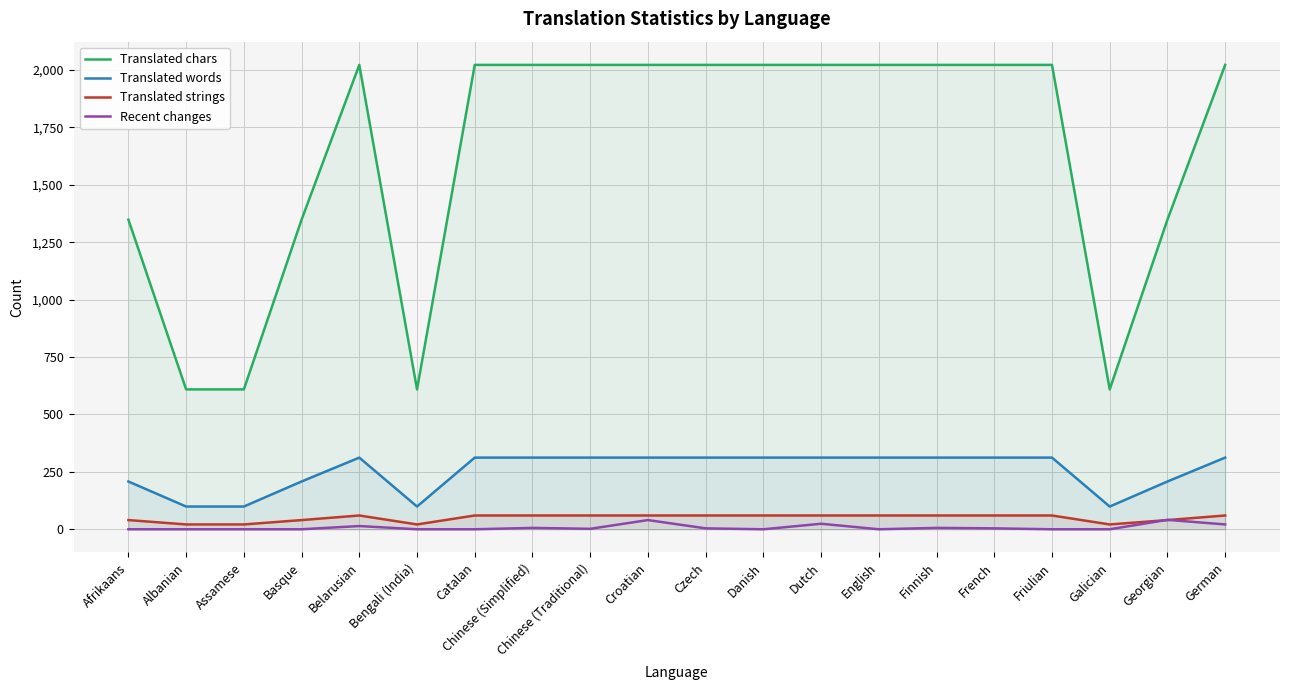

Which series changed the most between Assamese and Czech?

Translated chars